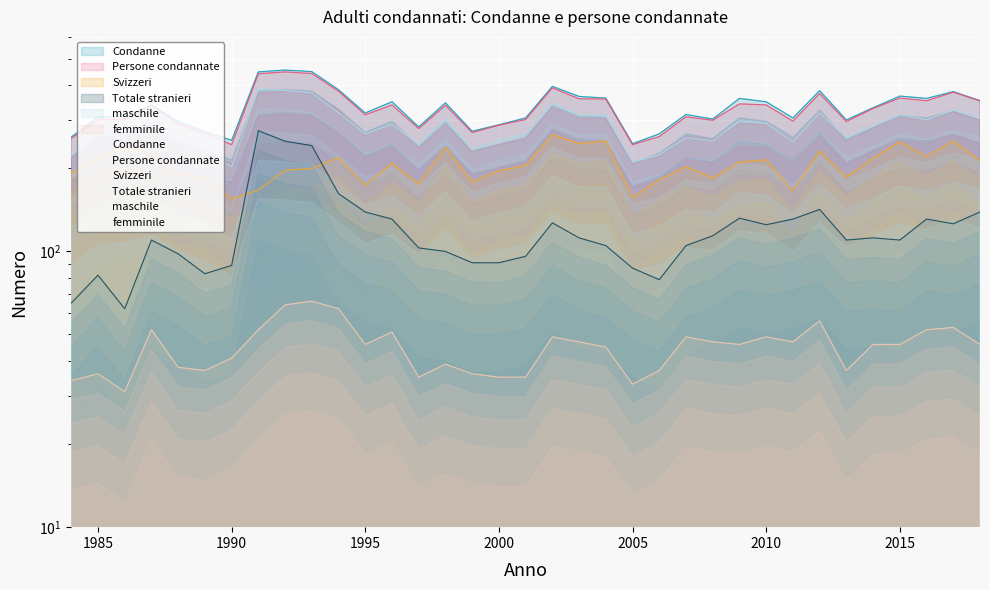

How many interior local valleys does the maschile series have?

10